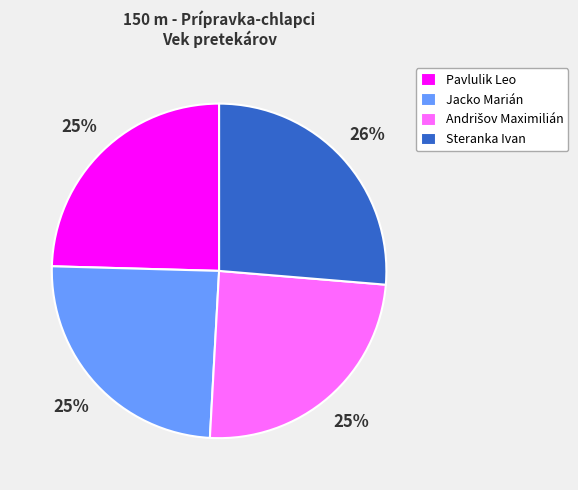

Which slice is the largest?

Steranka Ivan